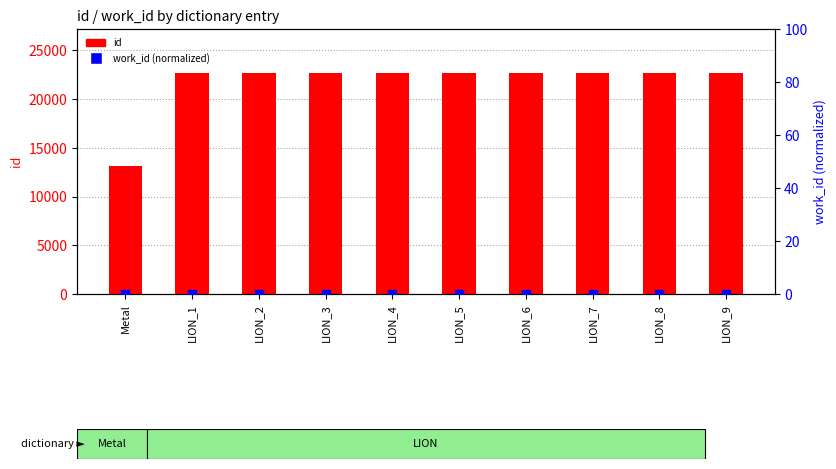

At how many categories does at least one series exceed 15386?

9